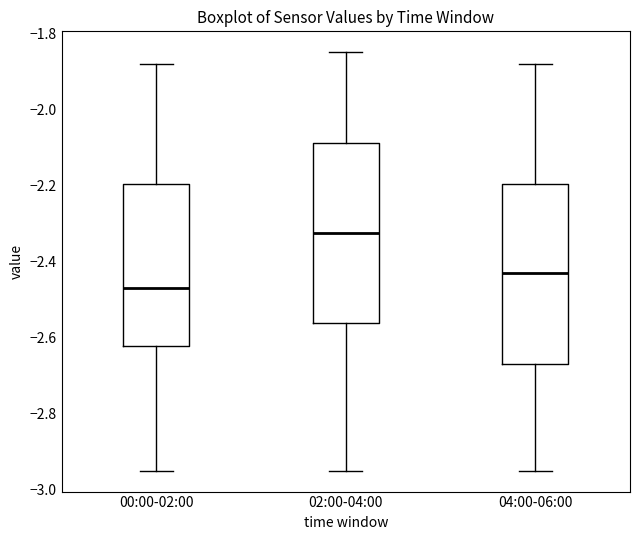

Where is the upper edge of the box for 00:00-02:00 on the y-axis? The values are not printed on the chart, so give them approximately, as read against the axis.

-2.20